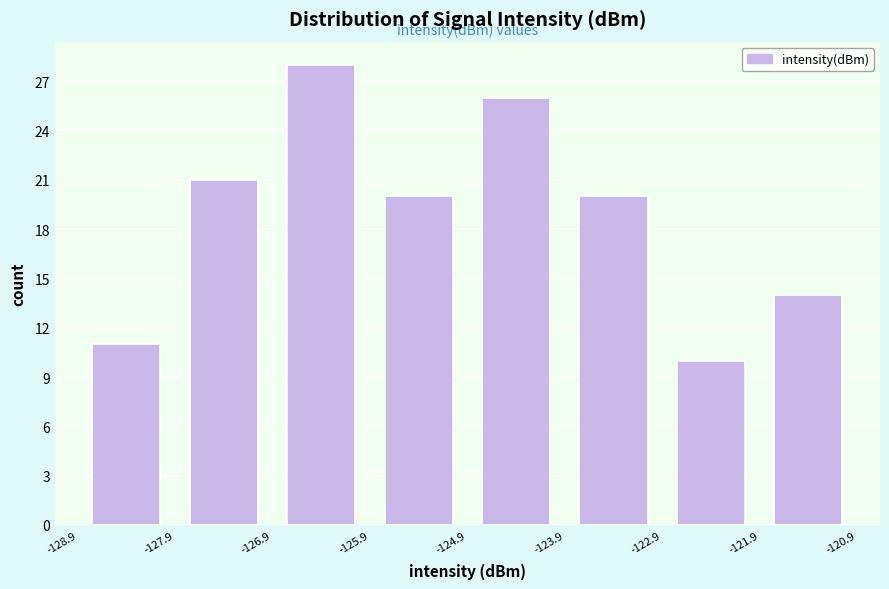

Over which range of the x-axis is the bar tallest?

-126.9 to -125.9